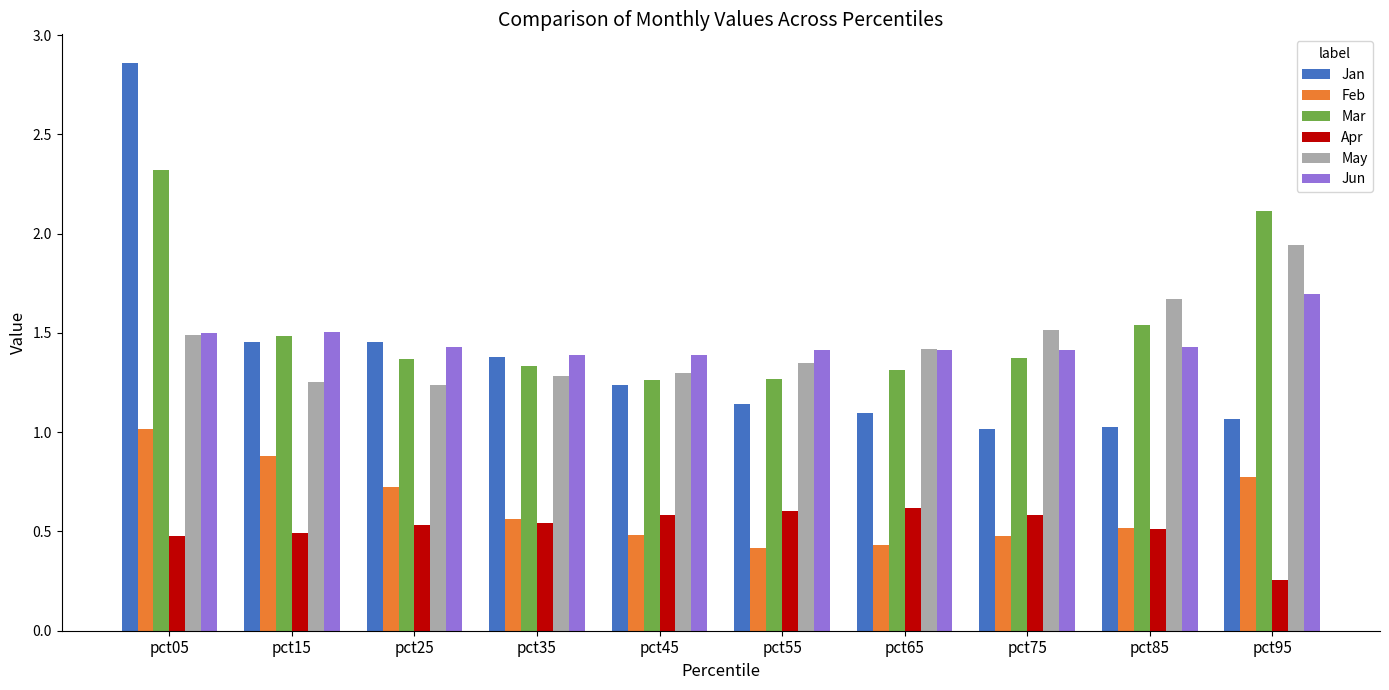

Rank the series at pct55 from highest to lowest value.

Jun, May, Mar, Jan, Apr, Feb